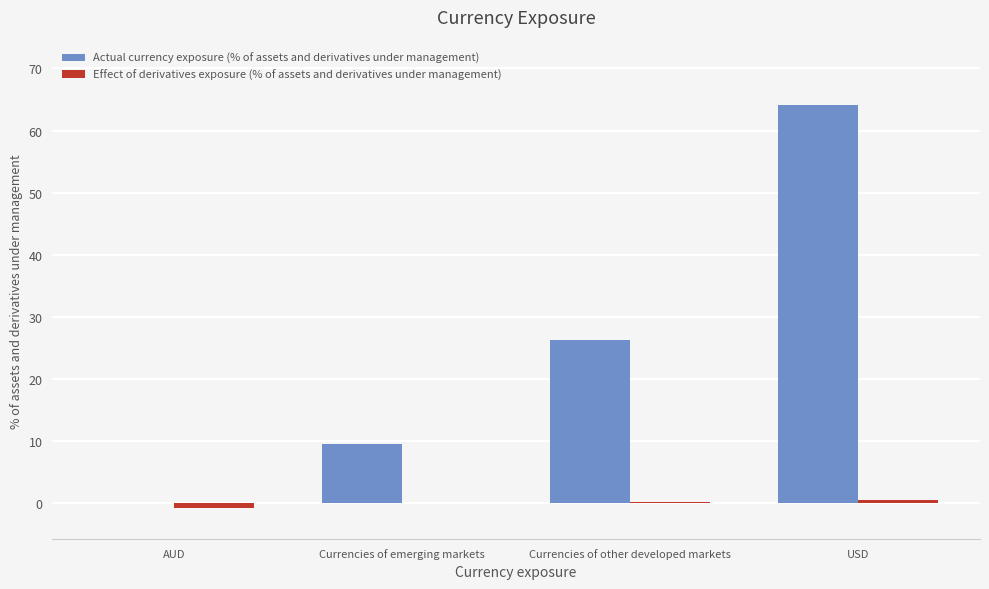

Which series changed the most between AUD and Currencies of other developed markets?

Actual currency exposure (% of assets and derivatives under management)